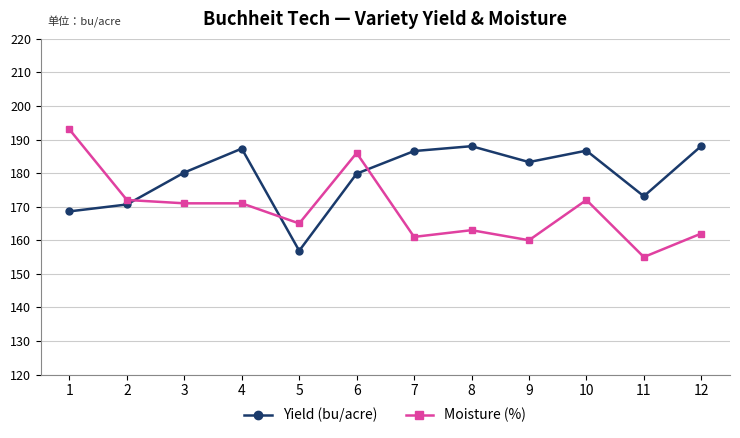

How many lines are shown in the chart?

2